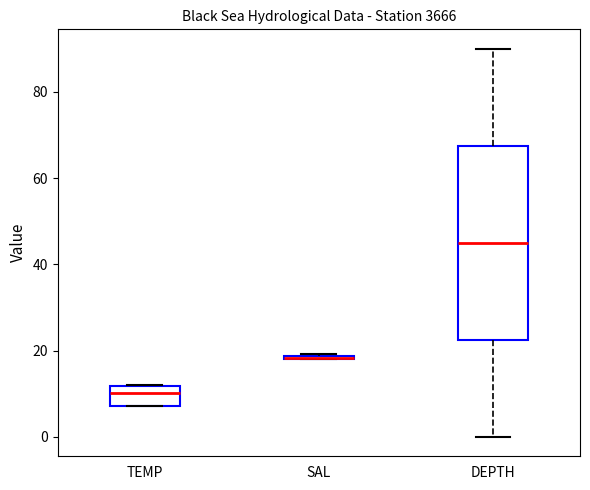

Which box is the tallest, from its lower edge to its upper edge?

DEPTH